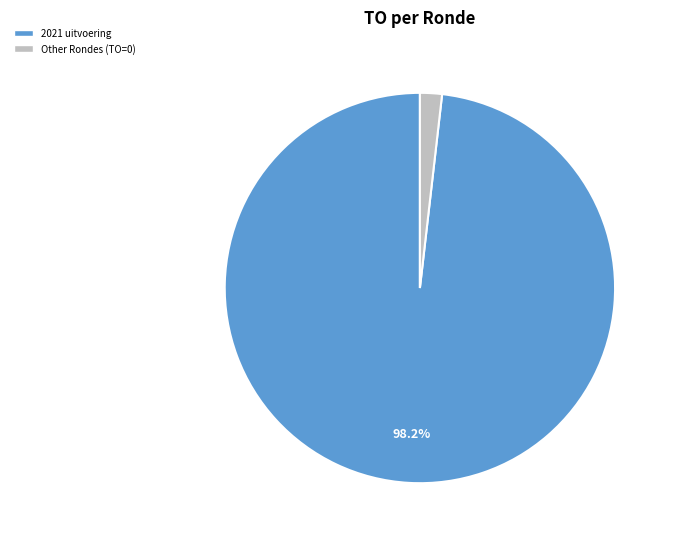

Does 2021 uitvoering represent more than half of the total?

Yes